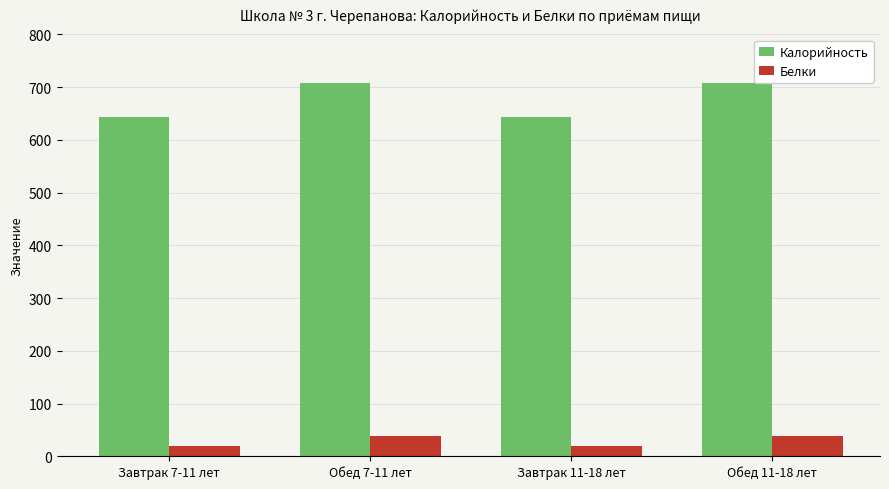

What are all the series names shown in the legend?

Калорийность, Белки